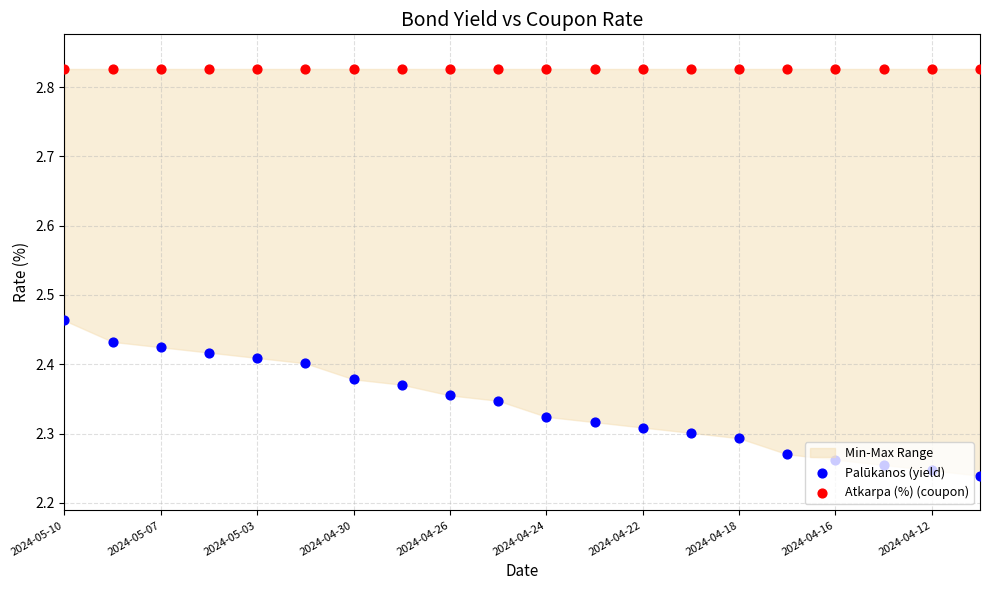

Which series reaches the minimum Y coordinate?

Palūkanos (yield)